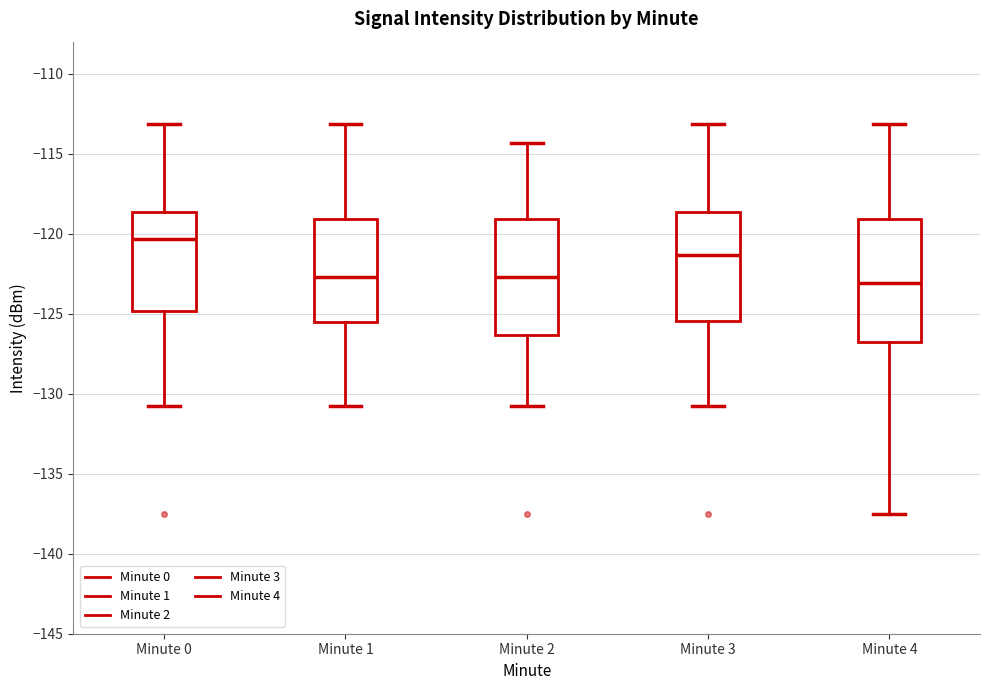

Reading left to right, read every box against the y-axis: the position of its median line, the range the box covers, and the ends of its whiskers. The values are not printed on the chart, so give them approximately, as read against the axis.

Minute 0: median -120.5, box -125.0 to -118.5, whiskers -131.0 to -113.0
Minute 1: median -122.5, box -125.5 to -119.0, whiskers -131.0 to -113.0
Minute 2: median -122.5, box -126.5 to -119.0, whiskers -131.0 to -114.5
Minute 3: median -121.5, box -125.5 to -118.5, whiskers -131.0 to -113.0
Minute 4: median -123.0, box -127.0 to -119.0, whiskers -137.5 to -113.0